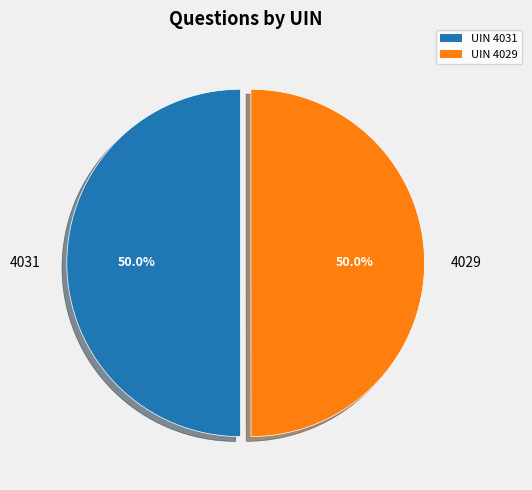

What is the ratio of the value at 4031 to the value at 4029?

1.0